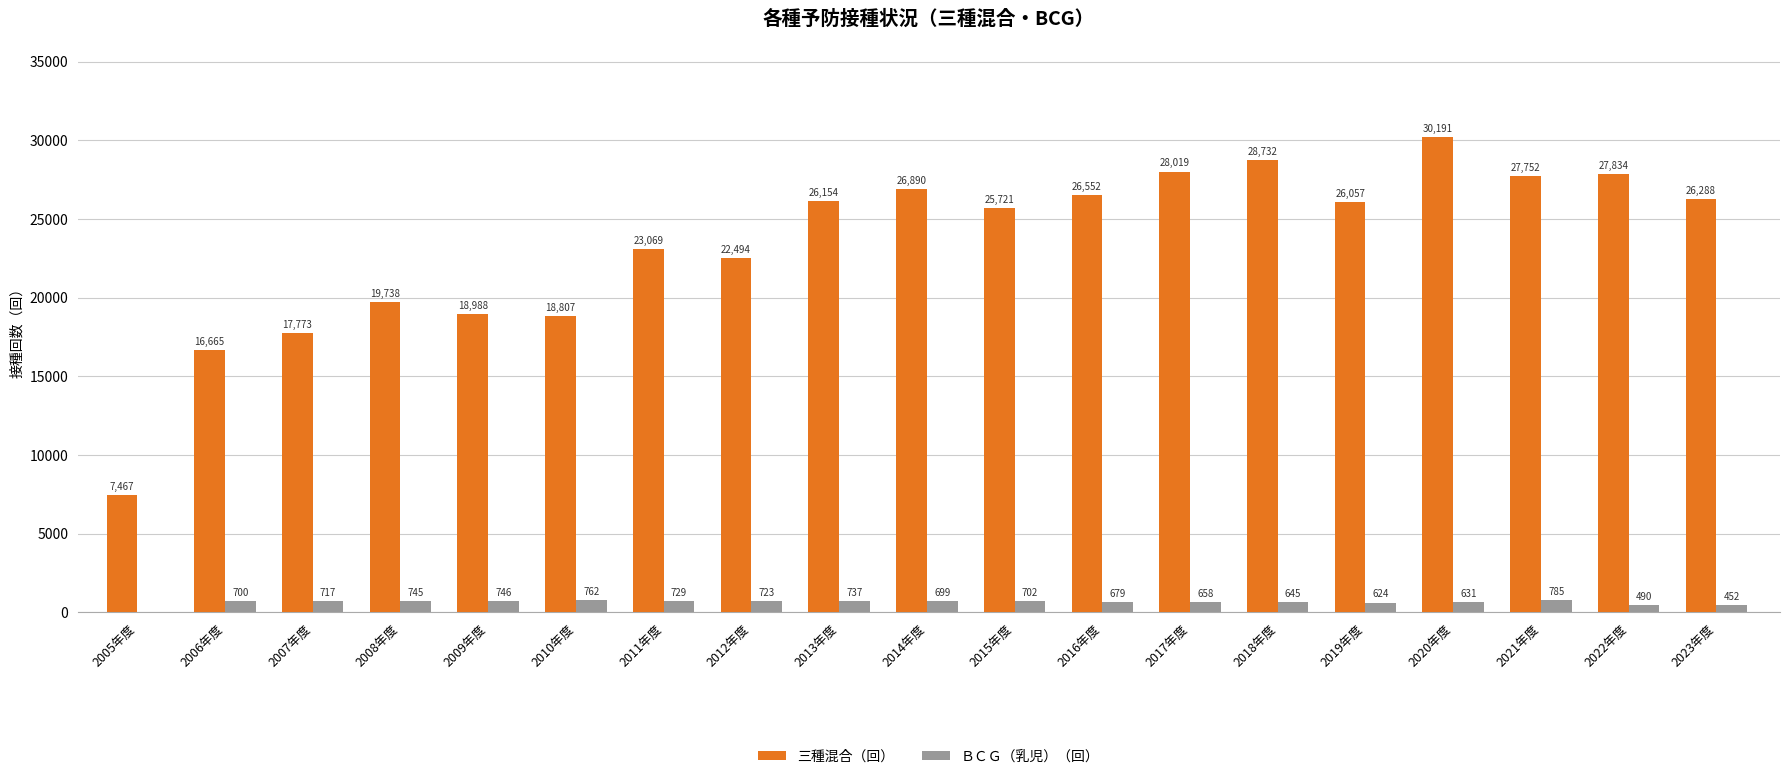

At which label is ＢＣＧ（乳児）（回） closest to 392?

2023年度